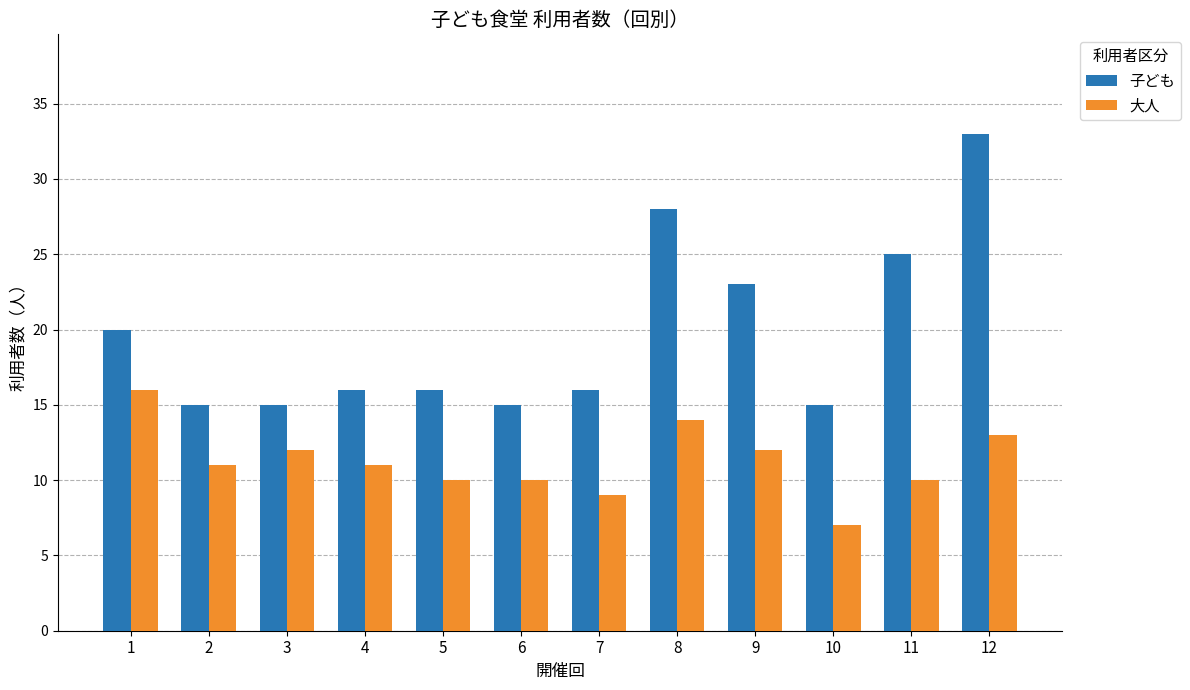

At which category is the sum across all series the highest?

12